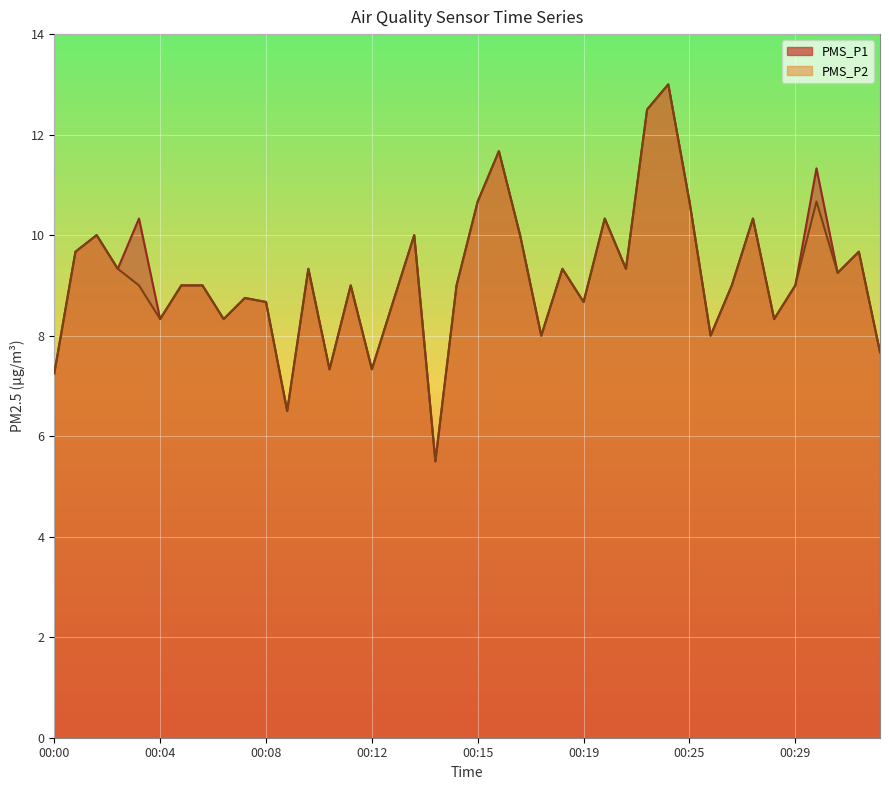

Rank the series at 00:32 from lowest to highest value.

PMS_P1, PMS_P2